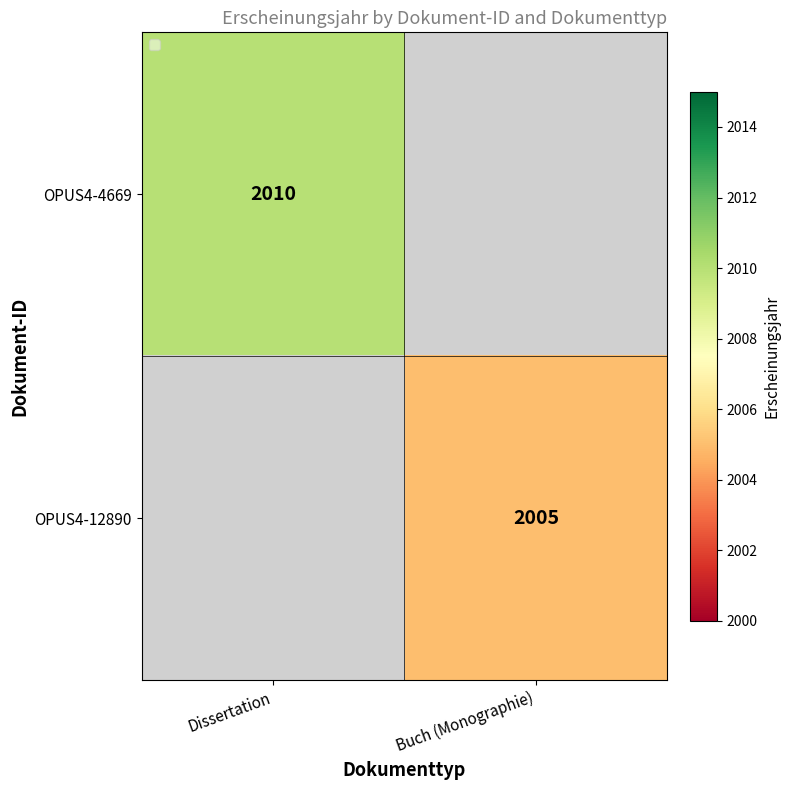

Is the value of OPUS4-12890 at Buch (Monographie) greater than the value of OPUS4-4669 at Dissertation?

No